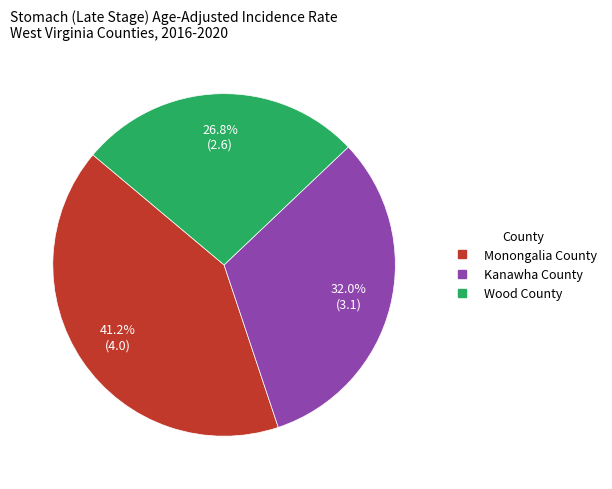

Combined, do Kanawha County and Wood County account for over 50%?

Yes